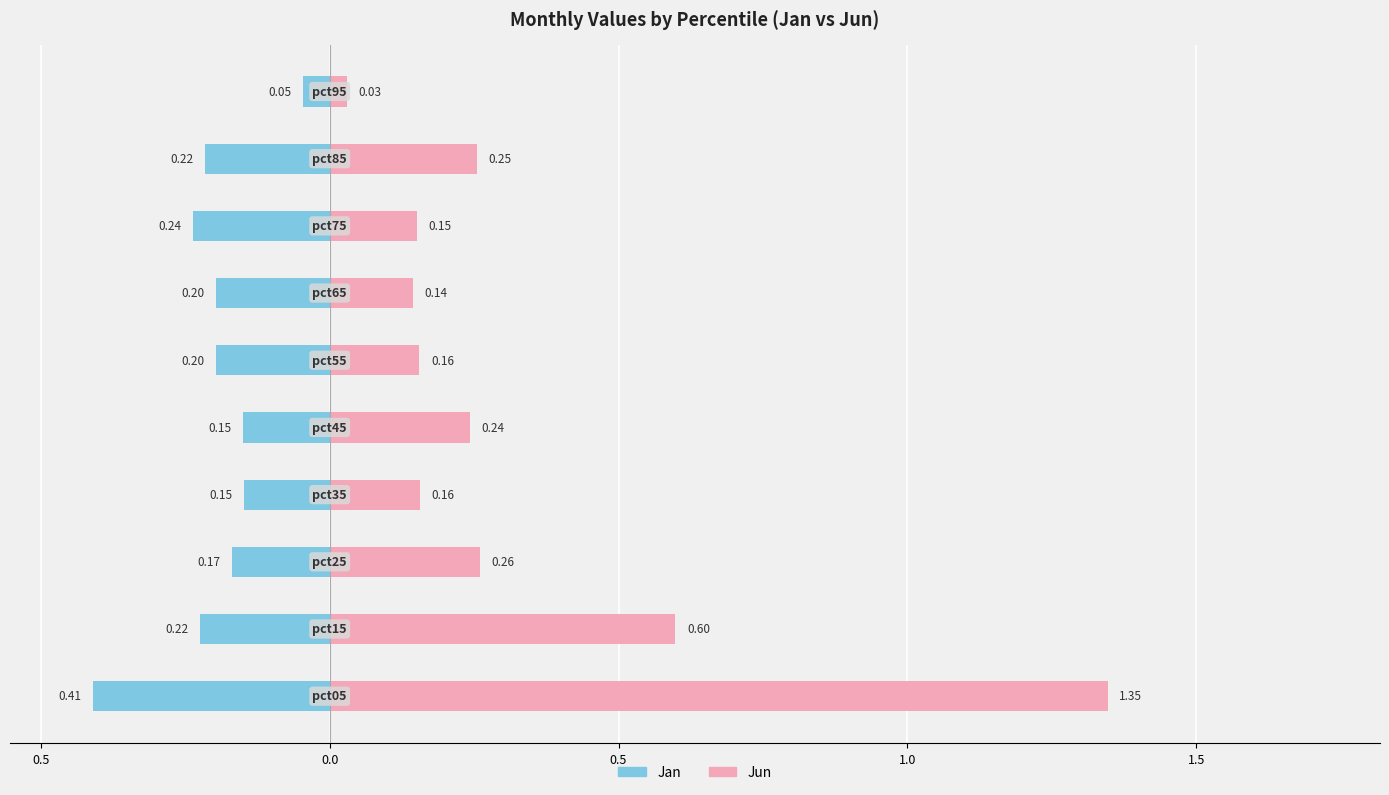

Reading right to left, what are all the values shown in this chart?

Jan: -0.0	-0.2	-0.2	-0.2	-0.2	-0.1	-0.1	-0.2	-0.2	-0.4
Jun: 0.0	0.3	0.2	0.1	0.2	0.2	0.2	0.3	0.6	1.3